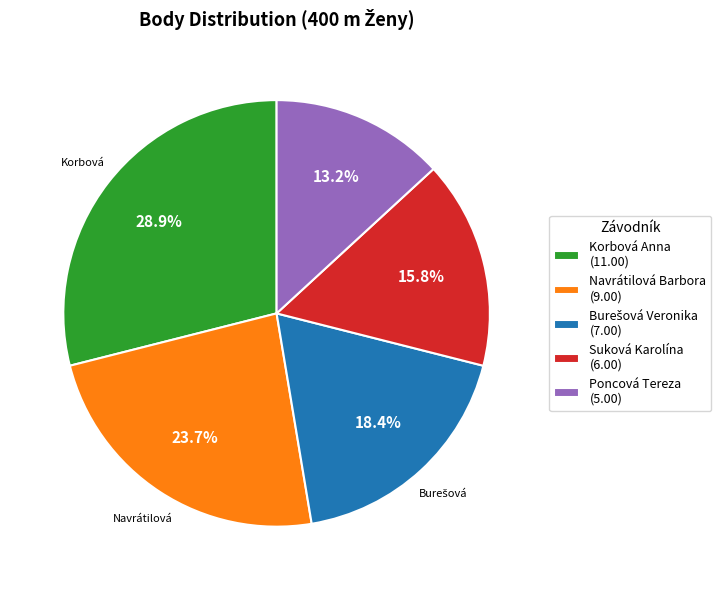

Is there any slice that represents more than half of the pie?

No